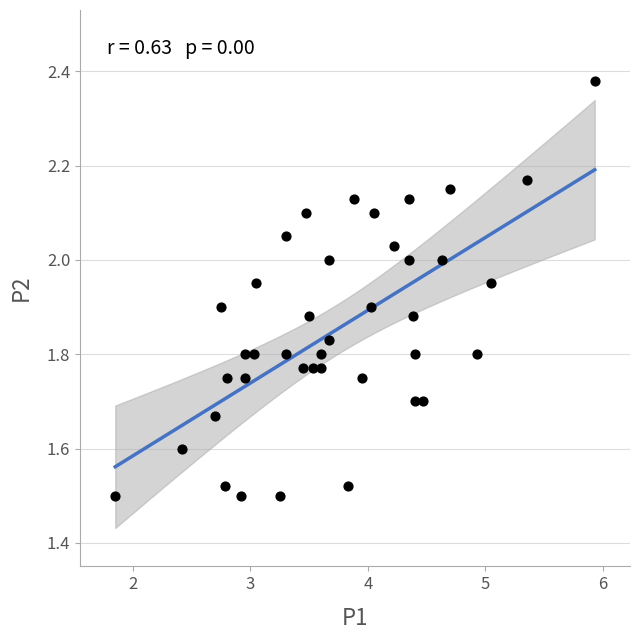

What is the range of X values (max minus min)?

4.1